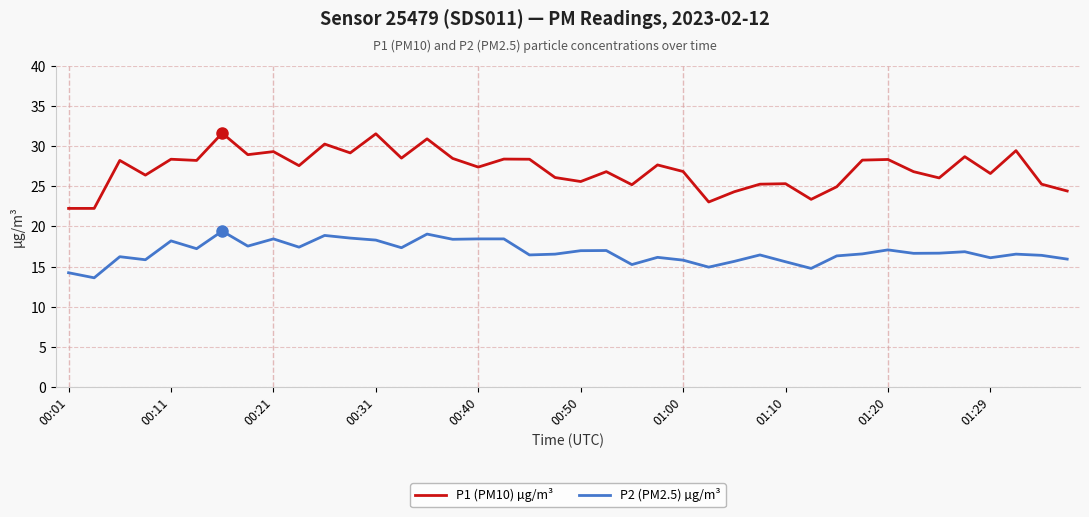

What is the difference between the maximum and minimum values in the P2 (PM2.5) µg/m³ series?

5.8